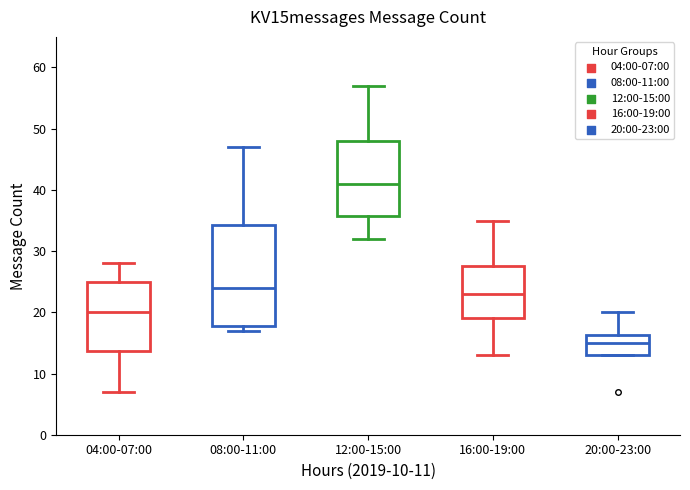

Which box has the highest median line?

12:00-15:00